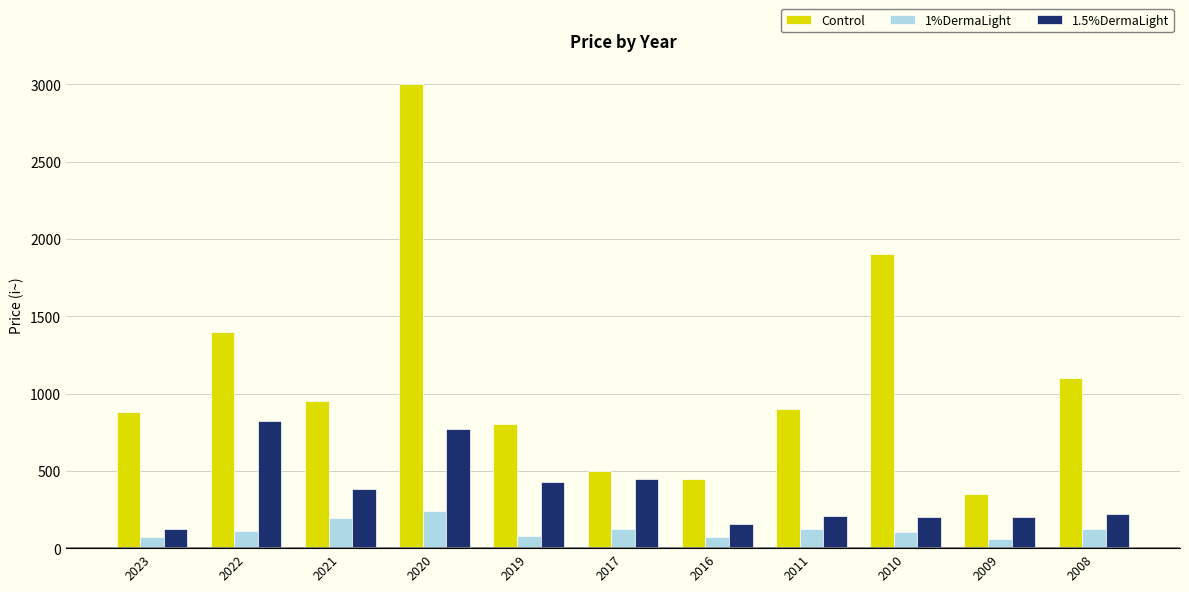

Which label corresponds to the largest value in the chart?

2020